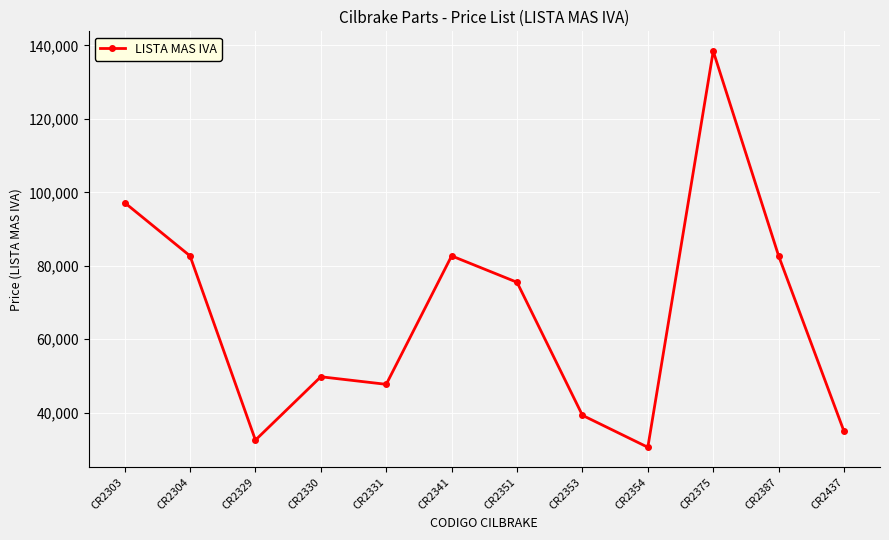

True or false: the data has more than 2 interior local peaks.

True